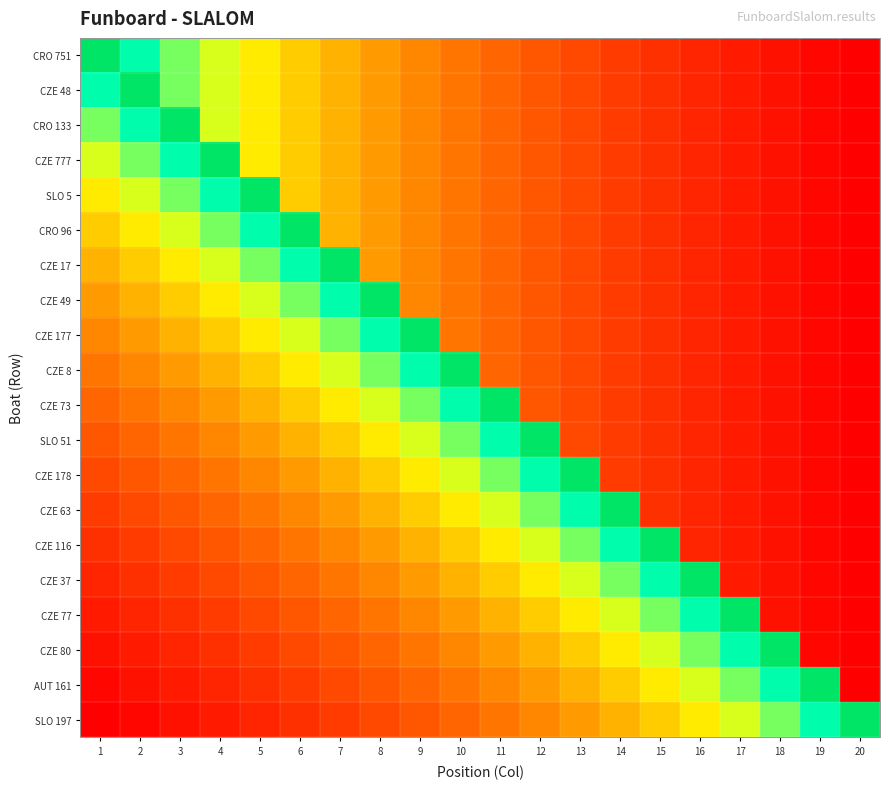

Reading right to left, list all the values displayed in this chart.

CRO 751: 20=3977	19=4245	18=4526	17=4824	16=5140	15=5477	14=5836	13=6222	12=6640	11=7093	10=7590	9=8139	8=8753	7=9449	6=10252	5=11202	4=12365	3=13864	2=15977	1=19590
CZE 48: 20=3977	19=4245	18=4526	17=4824	16=5140	15=5477	14=5836	13=6222	12=6640	11=7093	10=7590	9=8139	8=8753	7=9449	6=10252	5=11202	4=12365	3=13864	2=19590	1=15977
CRO 133: 20=3977	19=4245	18=4526	17=4824	16=5140	15=5477	14=5836	13=6222	12=6640	11=7093	10=7590	9=8139	8=8753	7=9449	6=10252	5=11202	4=12365	3=19590	2=15977	1=13864
CZE 777: 20=3977	19=4245	18=4526	17=4824	16=5140	15=5477	14=5836	13=6222	12=6640	11=7093	10=7590	9=8139	8=8753	7=9449	6=10252	5=11202	4=19590	3=15977	2=13864	1=12365
SLO 5: 20=3977	19=4245	18=4526	17=4824	16=5140	15=5477	14=5836	13=6222	12=6640	11=7093	10=7590	9=8139	8=8753	7=9449	6=10252	5=19590	4=15977	3=13864	2=12365	1=11202
CRO 96: 20=3977	19=4245	18=4526	17=4824	16=5140	15=5477	14=5836	13=6222	12=6640	11=7093	10=7590	9=8139	8=8753	7=9449	6=19590	5=15977	4=13864	3=12365	2=11202	1=10252
CZE 17: 20=3977	19=4245	18=4526	17=4824	16=5140	15=5477	14=5836	13=6222	12=6640	11=7093	10=7590	9=8139	8=8753	7=19590	6=15977	5=13864	4=12365	3=11202	2=10252	1=9449
CZE 49: 20=3977	19=4245	18=4526	17=4824	16=5140	15=5477	14=5836	13=6222	12=6640	11=7093	10=7590	9=8139	8=19590	7=15977	6=13864	5=12365	4=11202	3=10252	2=9449	1=8753
CZE 177: 20=3977	19=4245	18=4526	17=4824	16=5140	15=5477	14=5836	13=6222	12=6640	11=7093	10=7590	9=19590	8=15977	7=13864	6=12365	5=11202	4=10252	3=9449	2=8753	1=8139
CZE 8: 20=3977	19=4245	18=4526	17=4824	16=5140	15=5477	14=5836	13=6222	12=6640	11=7093	10=19590	9=15977	8=13864	7=12365	6=11202	5=10252	4=9449	3=8753	2=8139	1=7590
CZE 73: 20=3977	19=4245	18=4526	17=4824	16=5140	15=5477	14=5836	13=6222	12=6640	11=19590	10=15977	9=13864	8=12365	7=11202	6=10252	5=9449	4=8753	3=8139	2=7590	1=7093
SLO 51: 20=3977	19=4245	18=4526	17=4824	16=5140	15=5477	14=5836	13=6222	12=19590	11=15977	10=13864	9=12365	8=11202	7=10252	6=9449	5=8753	4=8139	3=7590	2=7093	1=6640
CZE 178: 20=3977	19=4245	18=4526	17=4824	16=5140	15=5477	14=5836	13=19590	12=15977	11=13864	10=12365	9=11202	8=10252	7=9449	6=8753	5=8139	4=7590	3=7093	2=6640	1=6222
CZE 63: 20=3977	19=4245	18=4526	17=4824	16=5140	15=5477	14=19590	13=15977	12=13864	11=12365	10=11202	9=10252	8=9449	7=8753	6=8139	5=7590	4=7093	3=6640	2=6222	1=5836
CZE 116: 20=3977	19=4245	18=4526	17=4824	16=5140	15=19590	14=15977	13=13864	12=12365	11=11202	10=10252	9=9449	8=8753	7=8139	6=7590	5=7093	4=6640	3=6222	2=5836	1=5477
CZE 37: 20=3977	19=4245	18=4526	17=4824	16=19590	15=15977	14=13864	13=12365	12=11202	11=10252	10=9449	9=8753	8=8139	7=7590	6=7093	5=6640	4=6222	3=5836	2=5477	1=5140
CZE 77: 20=3977	19=4245	18=4526	17=19590	16=15977	15=13864	14=12365	13=11202	12=10252	11=9449	10=8753	9=8139	8=7590	7=7093	6=6640	5=6222	4=5836	3=5477	2=5140	1=4824
CZE 80: 20=3977	19=4245	18=19590	17=15977	16=13864	15=12365	14=11202	13=10252	12=9449	11=8753	10=8139	9=7590	8=7093	7=6640	6=6222	5=5836	4=5477	3=5140	2=4824	1=4526
AUT 161: 20=3977	19=19590	18=15977	17=13864	16=12365	15=11202	14=10252	13=9449	12=8753	11=8139	10=7590	9=7093	8=6640	7=6222	6=5836	5=5477	4=5140	3=4824	2=4526	1=4245
SLO 197: 20=19590	19=15977	18=13864	17=12365	16=11202	15=10252	14=9449	13=8753	12=8139	11=7590	10=7093	9=6640	8=6222	7=5836	6=5477	5=5140	4=4824	3=4526	2=4245	1=3977